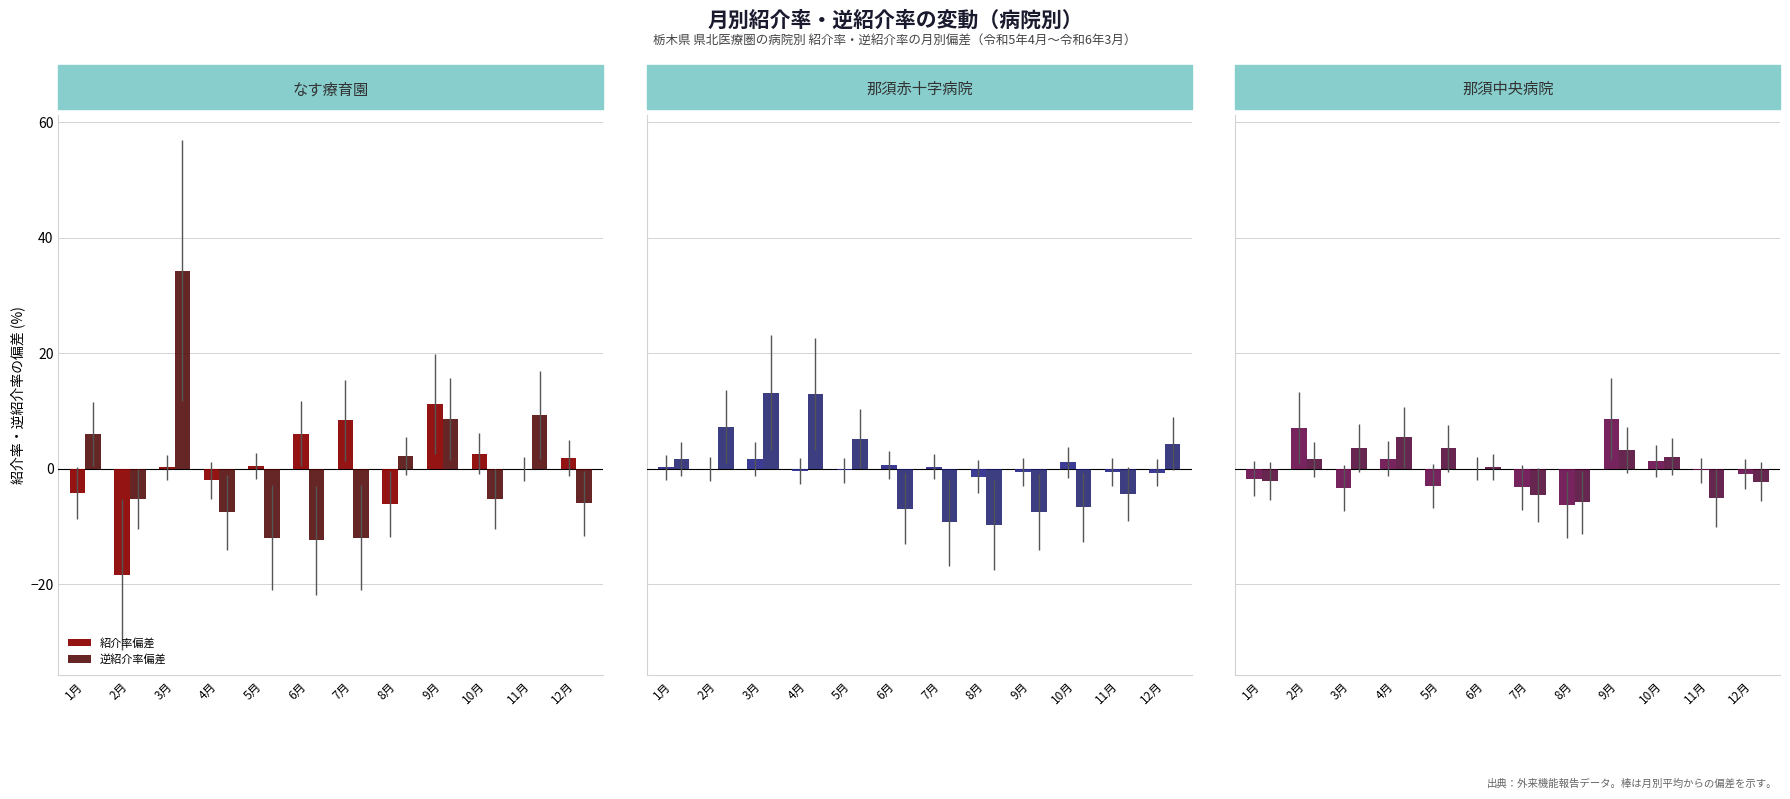

What position from the left is 3月?

3